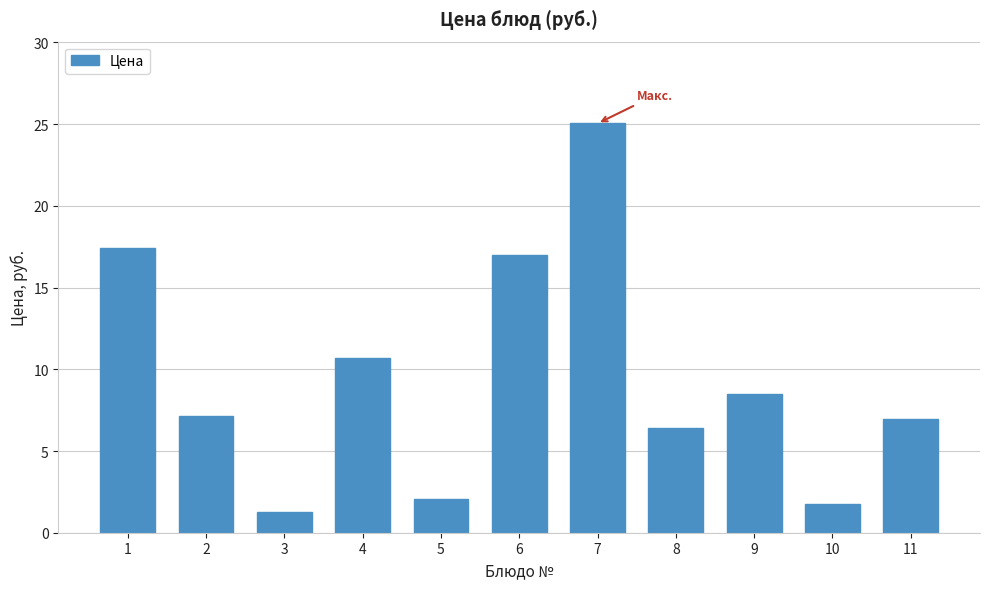

Reading right to left, transcribe all the data shown in this chart.

7.0	1.8	8.5	6.4	25.0	17.0	2.1	10.7	1.3	7.2	17.4